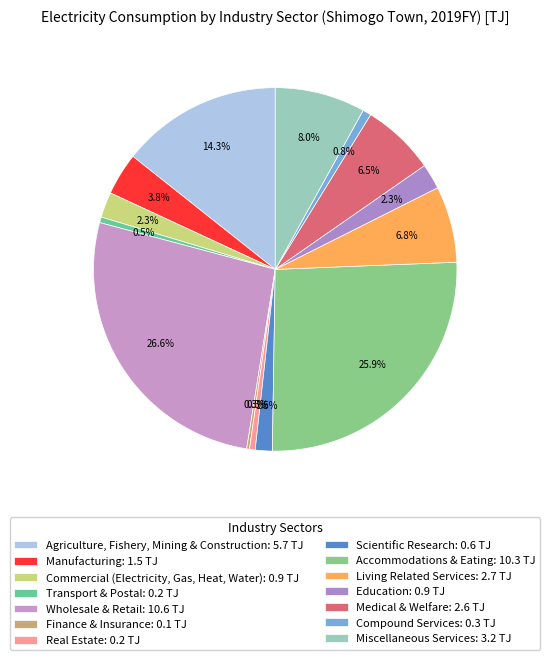

Which category has the biggest portion of the pie?

Wholesale & Retail